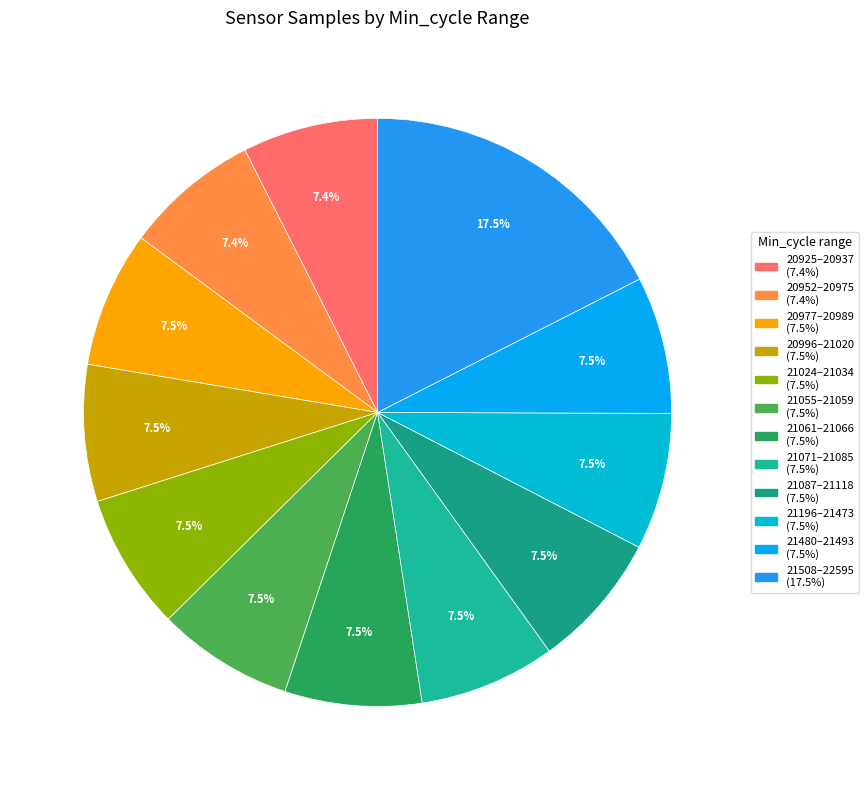

What is the smallest slice in the pie chart?

20930